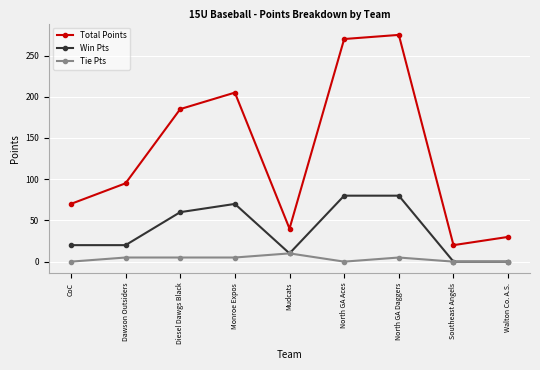

What is the label of the 1st point from the right?

Walton Co. A.S.